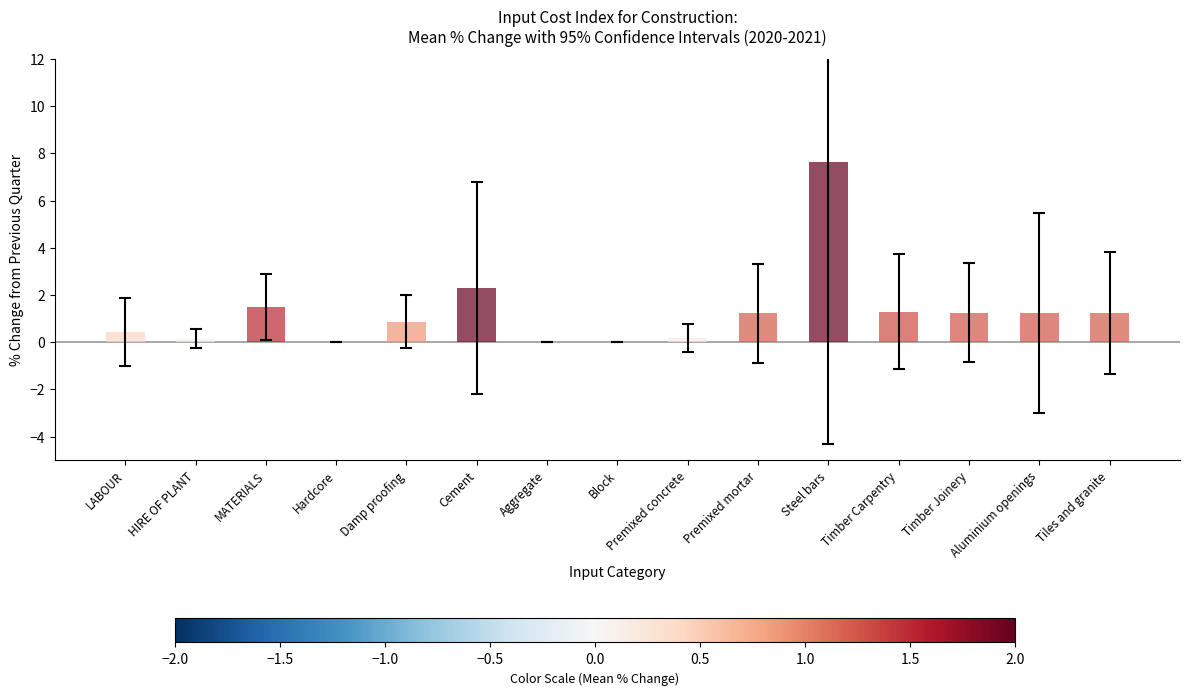

What is the sum of the values at Premixed concrete and Damp proofing?

1.1